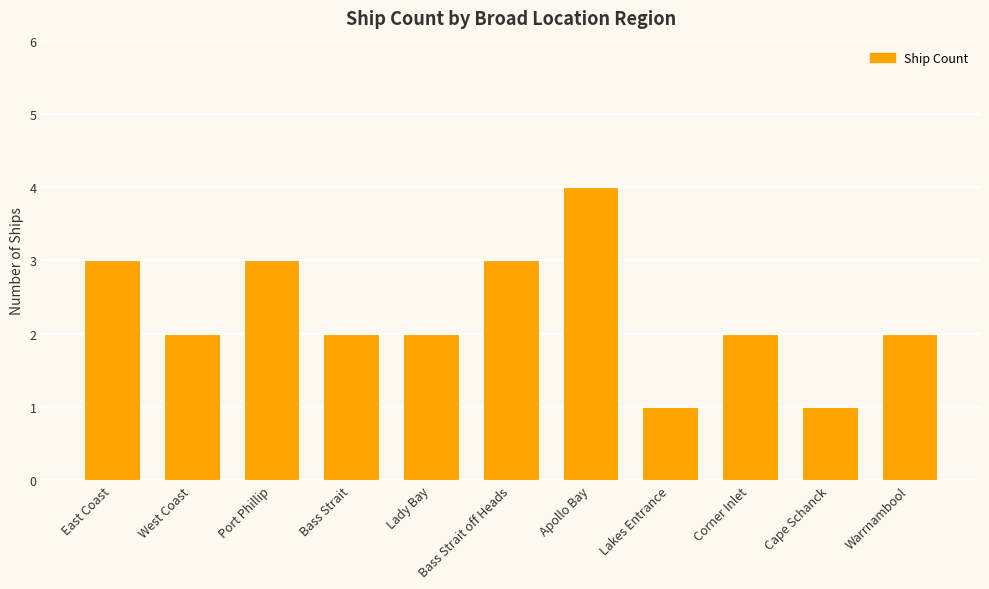

At which label does the data first exceed 2?

East Coast